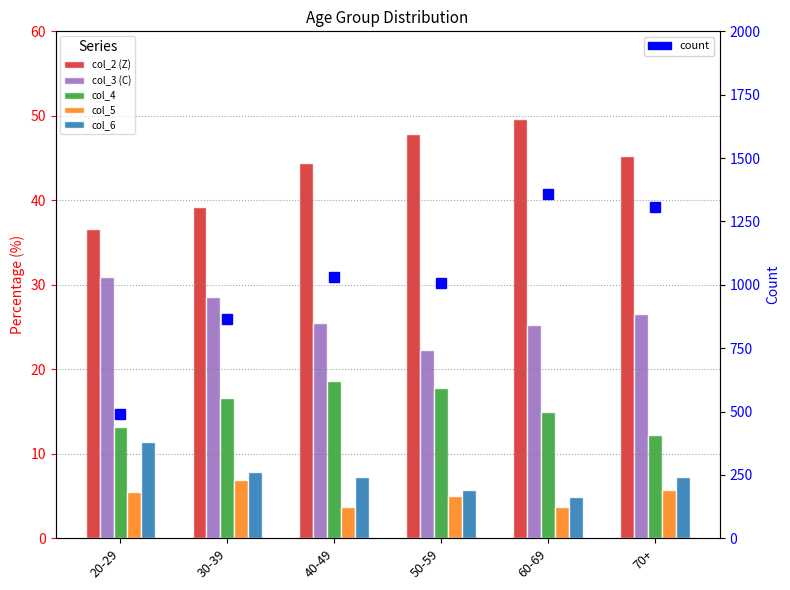

What is the difference between the count values at 20-29 and 50-59?

517.0